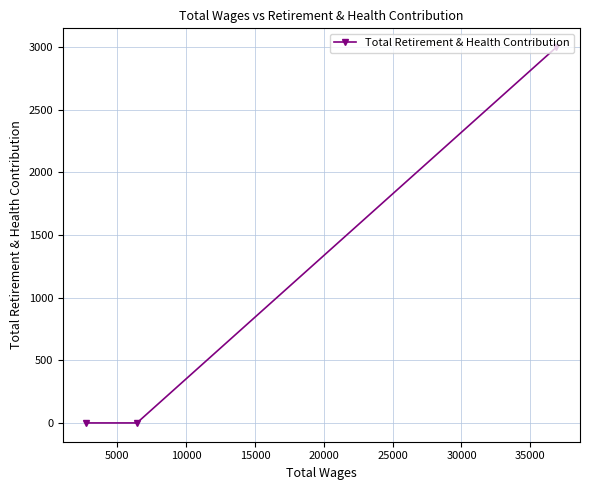

How many lines are shown in the chart?

1